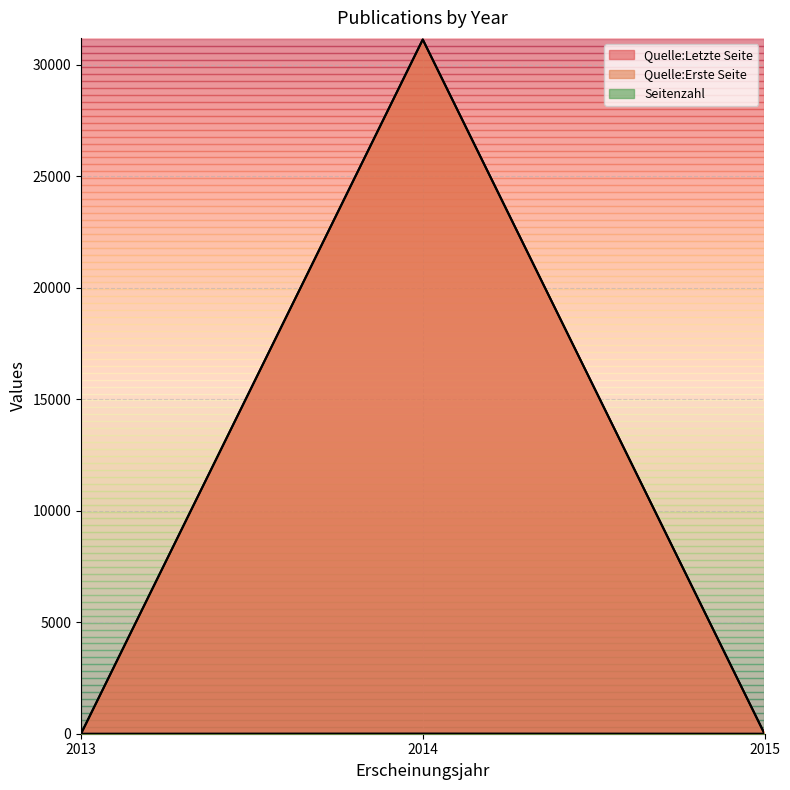

Is it true that Quelle:Letzte Seite equals 31129 at 2014?

True